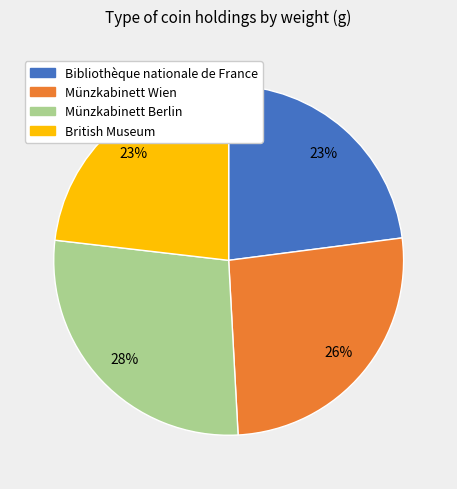

To the nearest percent, what percentage of the pie is Münzkabinett Wien?

26%